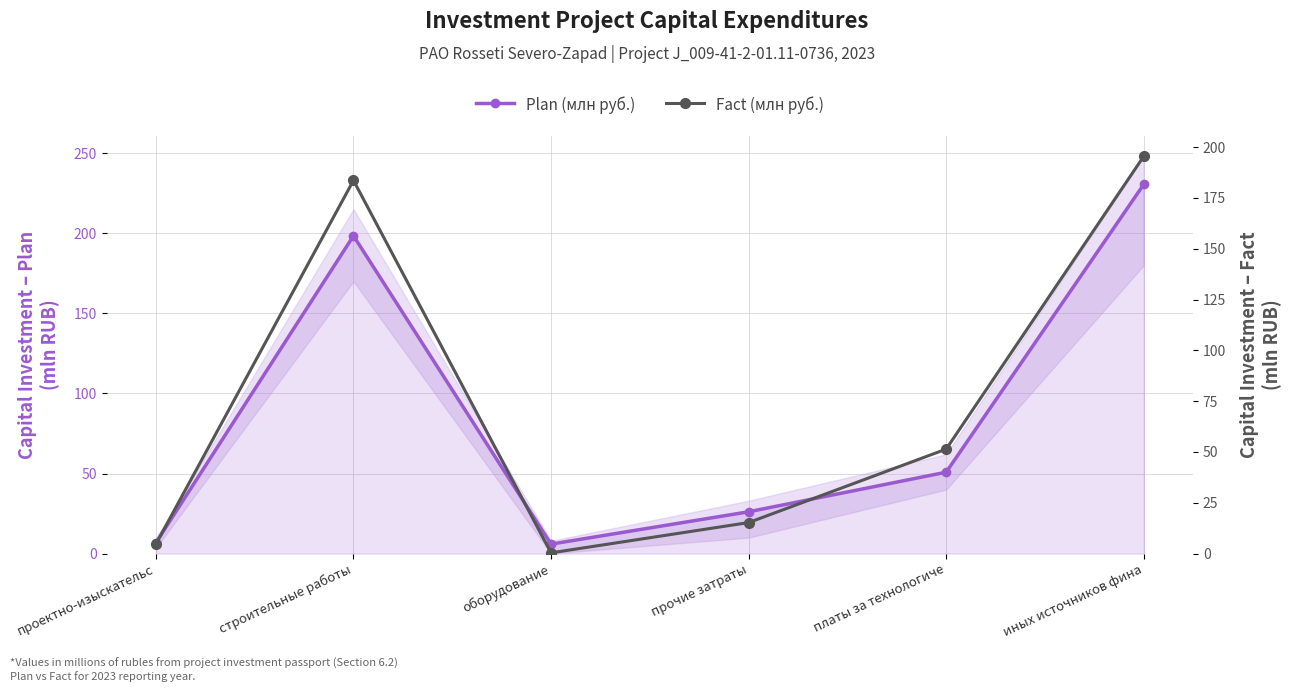

What is the label of the 3rd point from the right?

прочие затраты